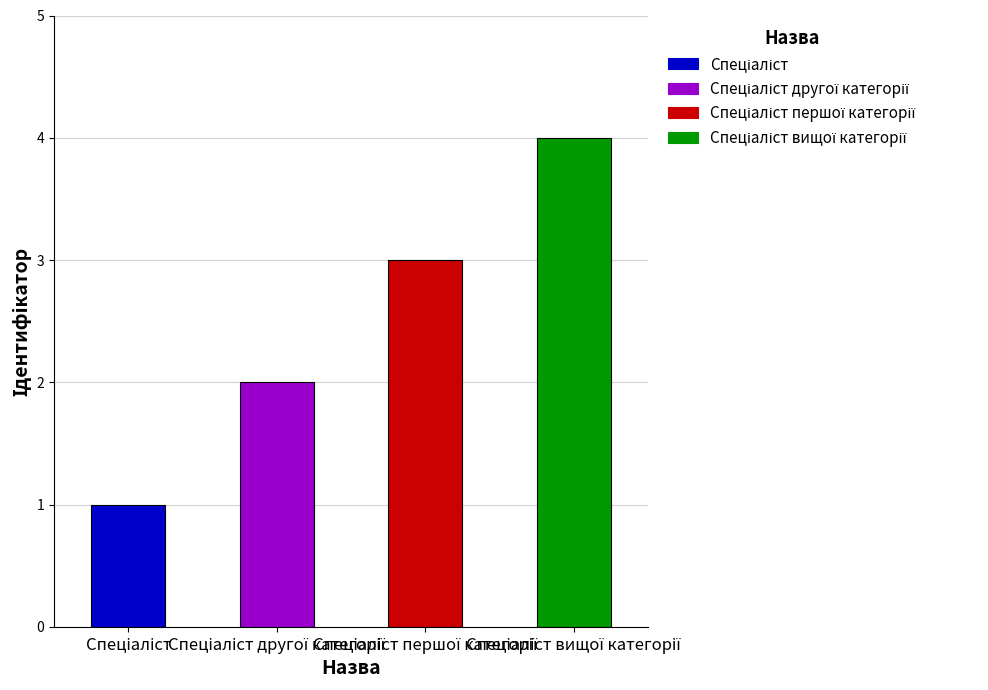

What position from the left is Спеціаліст першої категорії?

3